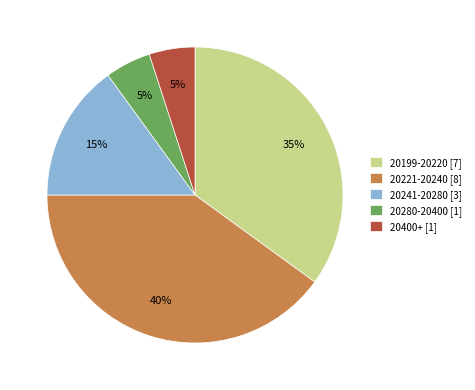

Is it true that 20221-20240 [8] is 40% of the pie?

True